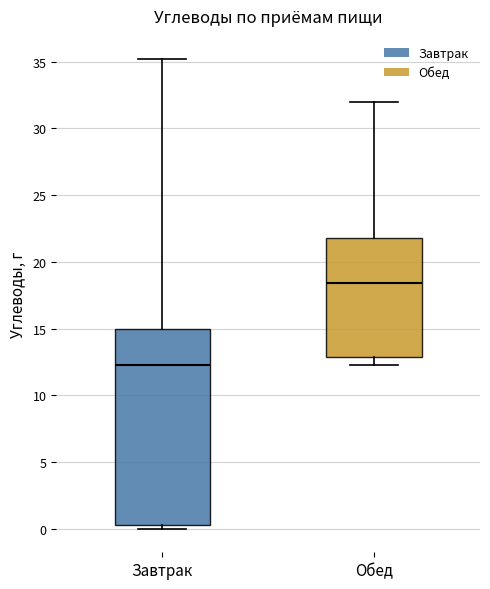

Reading left to right, read every box against the y-axis: the position of its median line, the range the box covers, and the ends of its whiskers. The values are not printed on the chart, so give them approximately, as read against the axis.

Завтрак: median 12.5, box 0.5 to 15.0, whiskers 0.0 to 35.0
Обед: median 18.5, box 13.0 to 22.0, whiskers 12.5 to 32.0